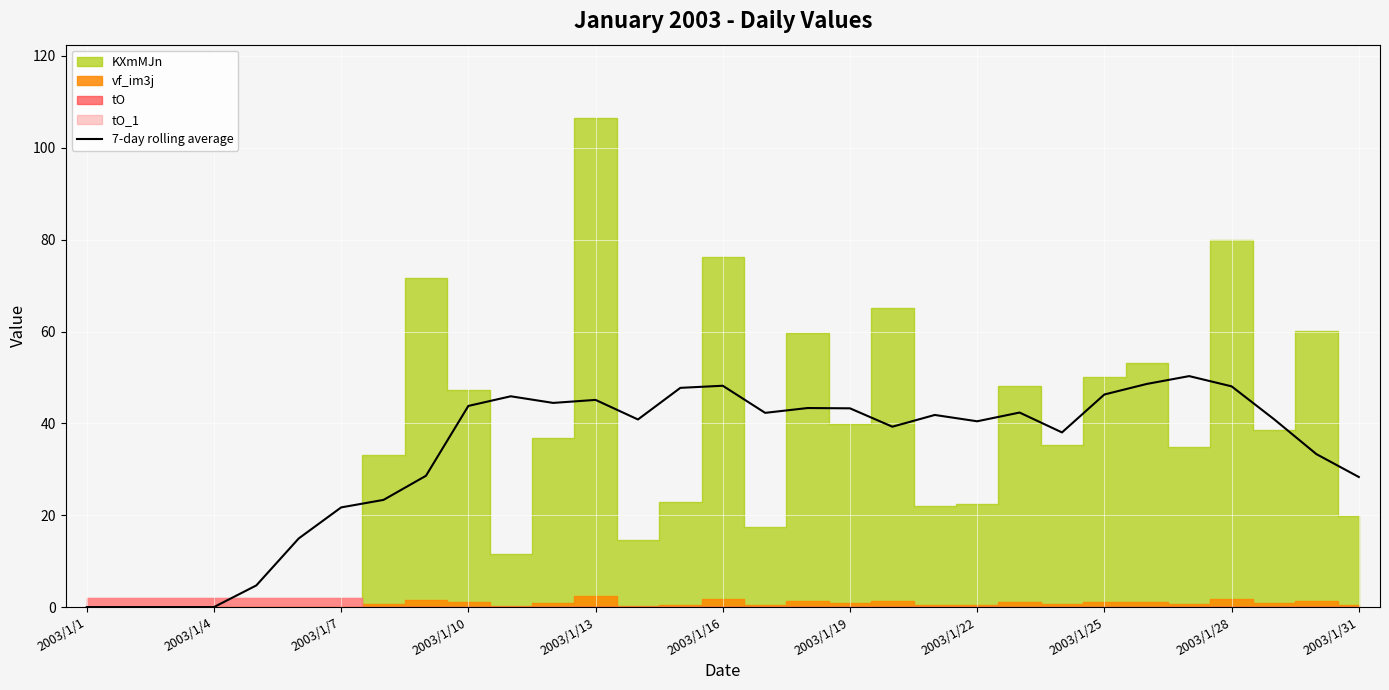

What is the highest value of the 7-day rolling average series?

50.3